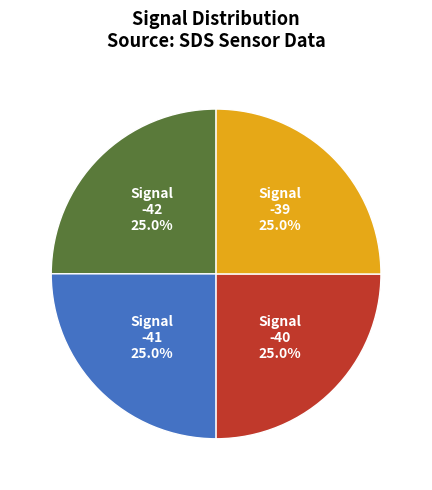

How many slices are in this pie chart?

4